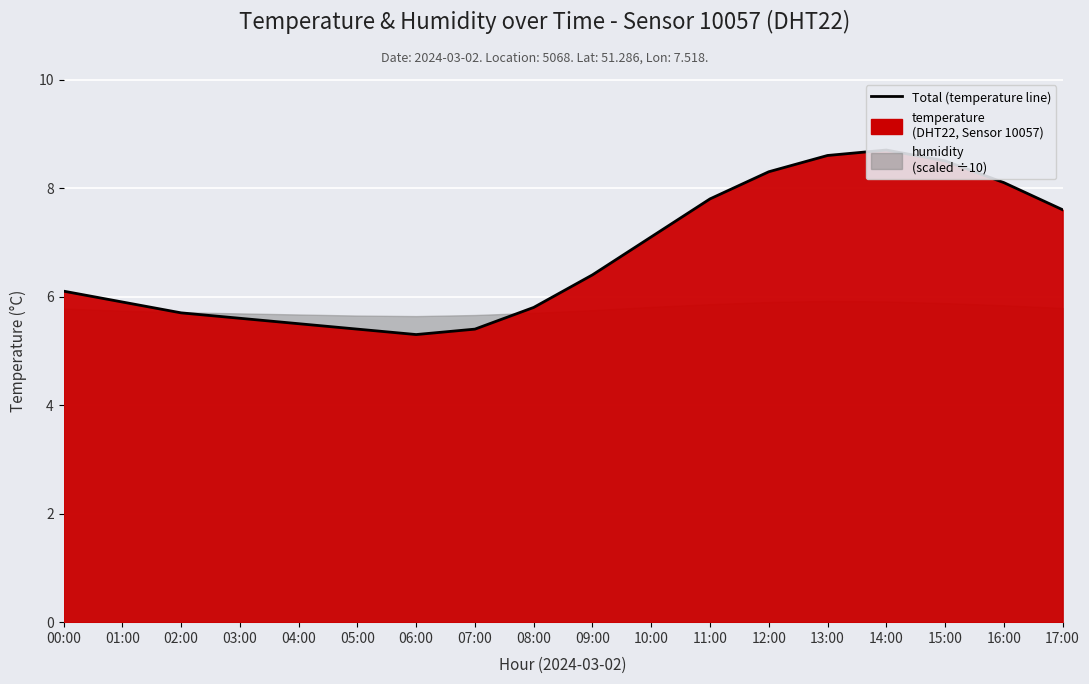

What position from the right is 12:00?

6